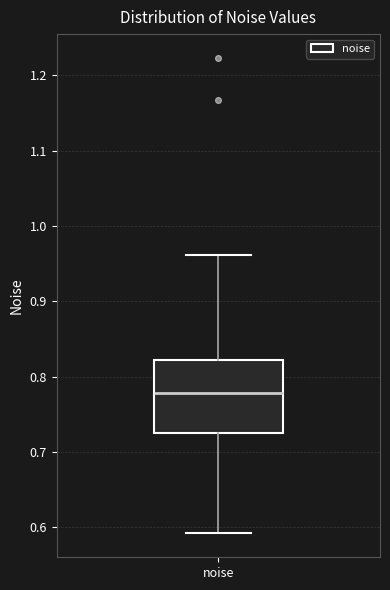

Where does the upper whisker of the box for noise end on the y-axis? The values are not printed on the chart, so give them approximately, as read against the axis.

0.96